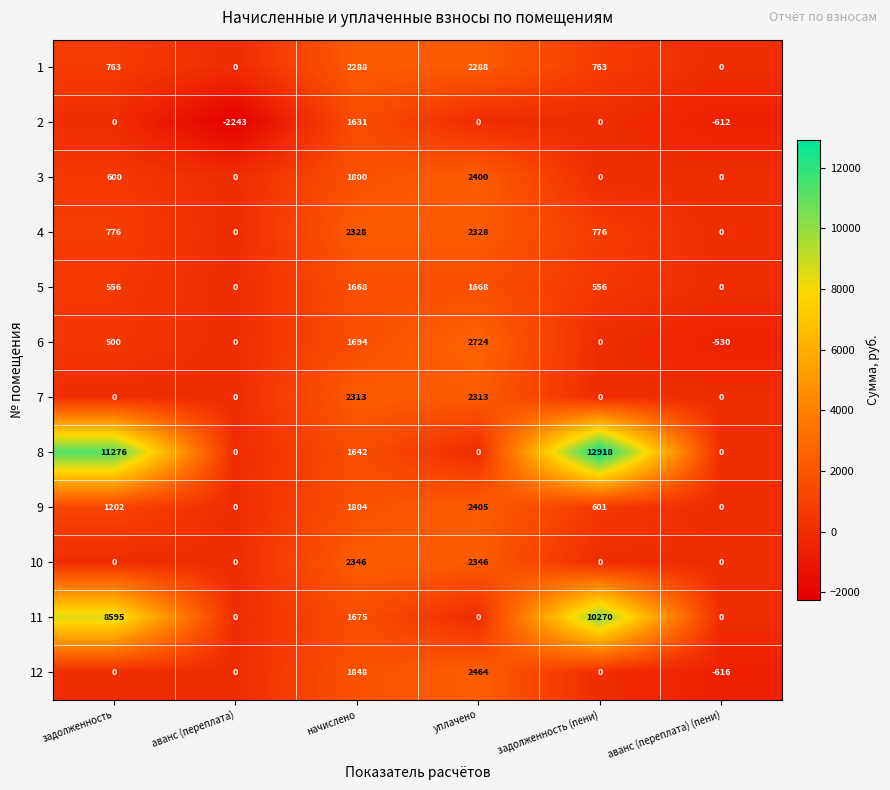

Count the number of categories in the chart.

6